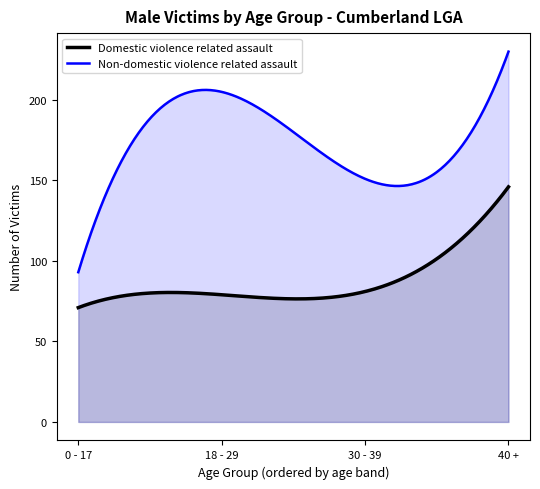

Which series has the largest total across all categories?

Non-domestic violence related assault